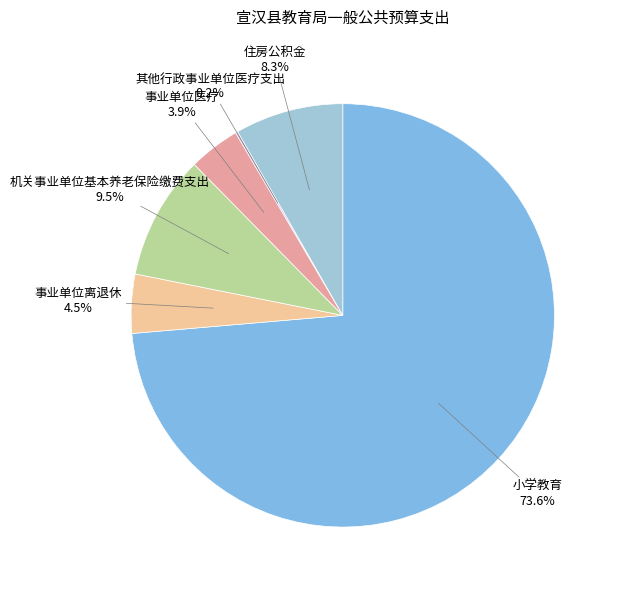

Combined, do 机关事业单位基本养老保险缴费支出 and 事业单位医疗 account for over 50%?

No